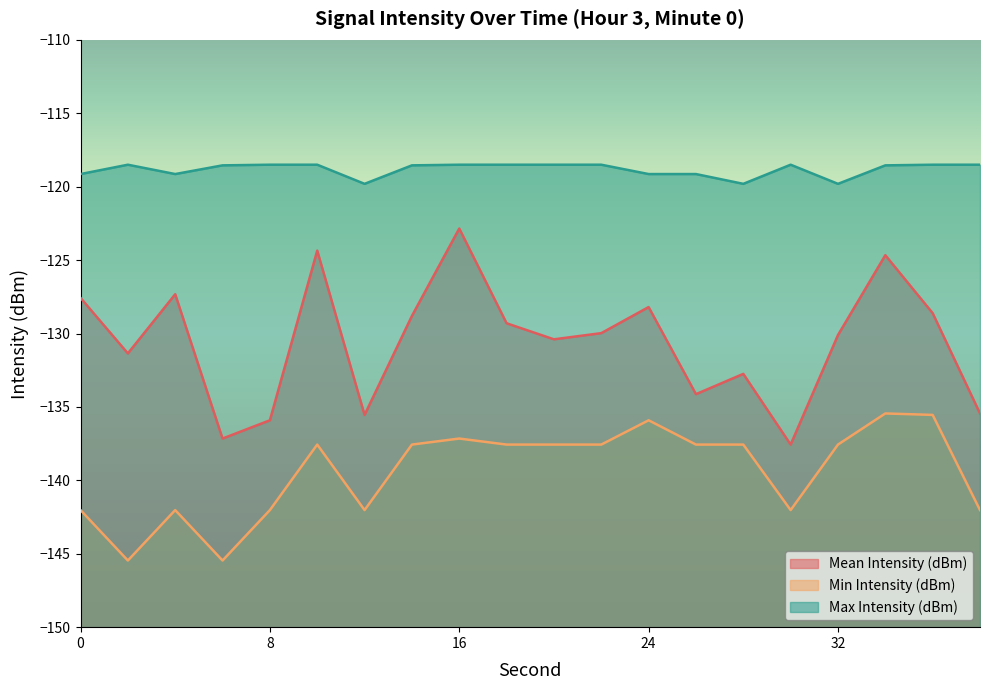

Between 20 and 30, which series saw the biggest shift?

Mean Intensity (dBm)